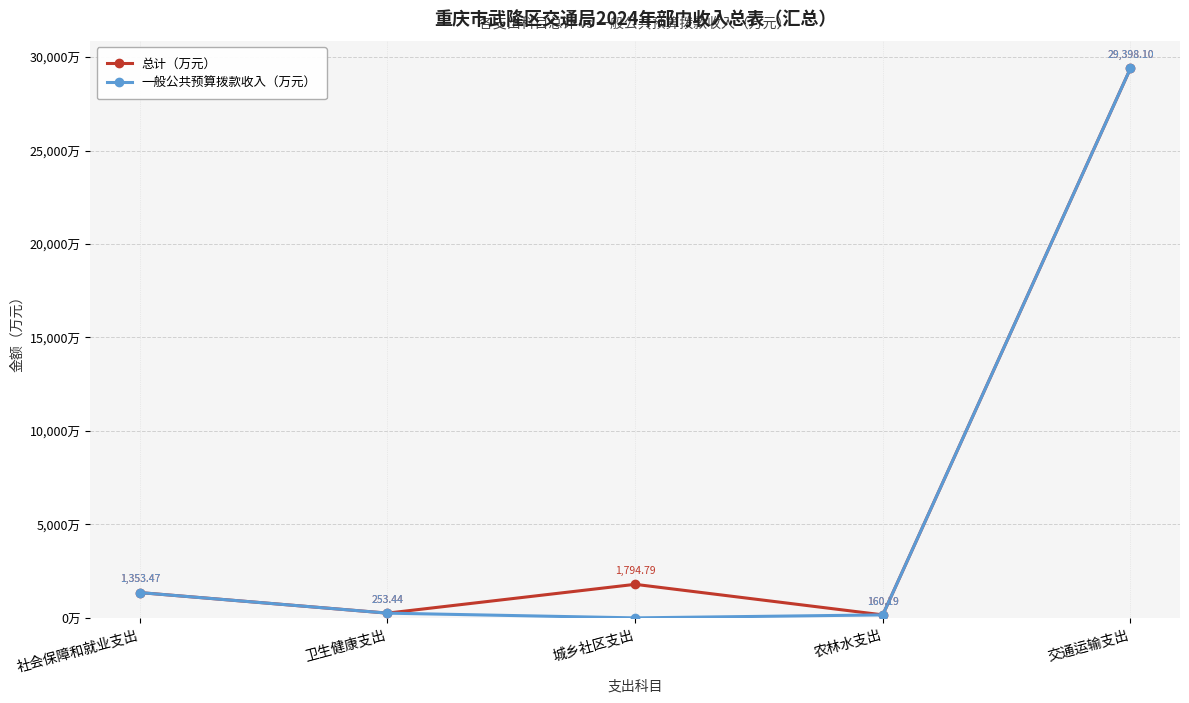

At which category does 总计（万元） reach its first local valley?

卫生健康支出